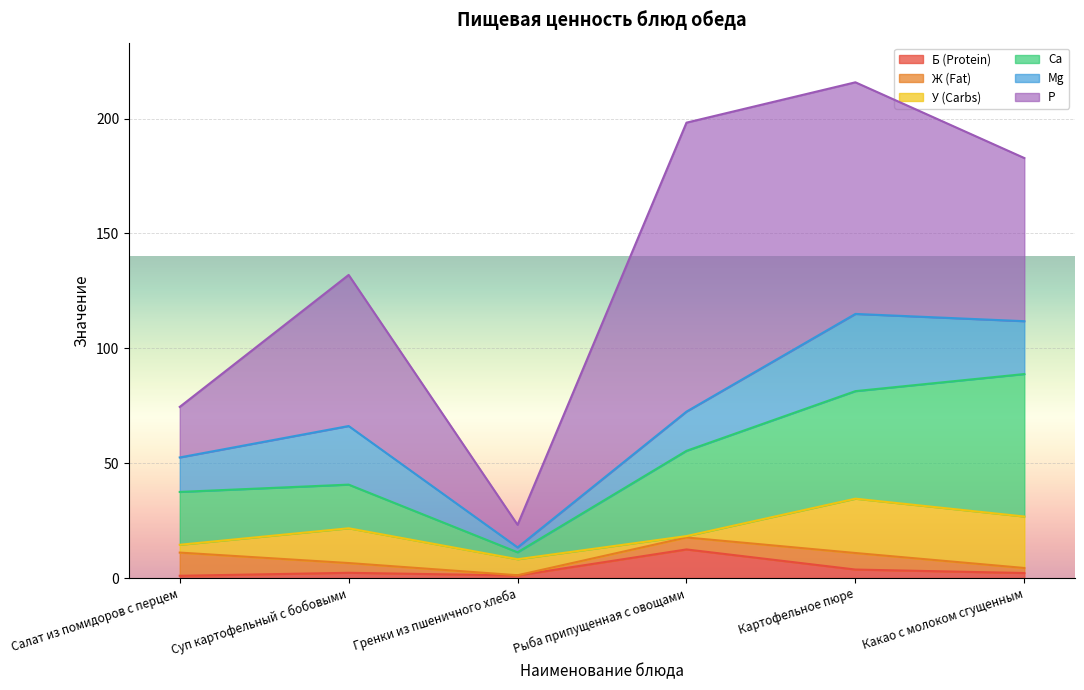

Which series has the widest spread of values?

P